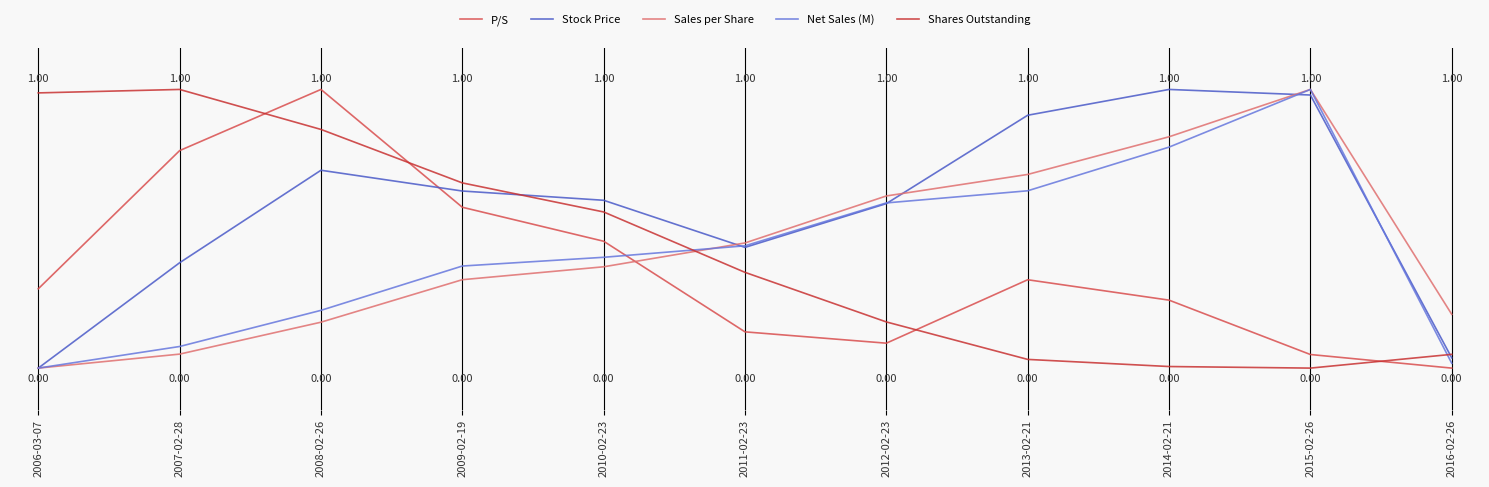

What is the difference between the maximum and second lowest values in the Sales per Share series?

0.9